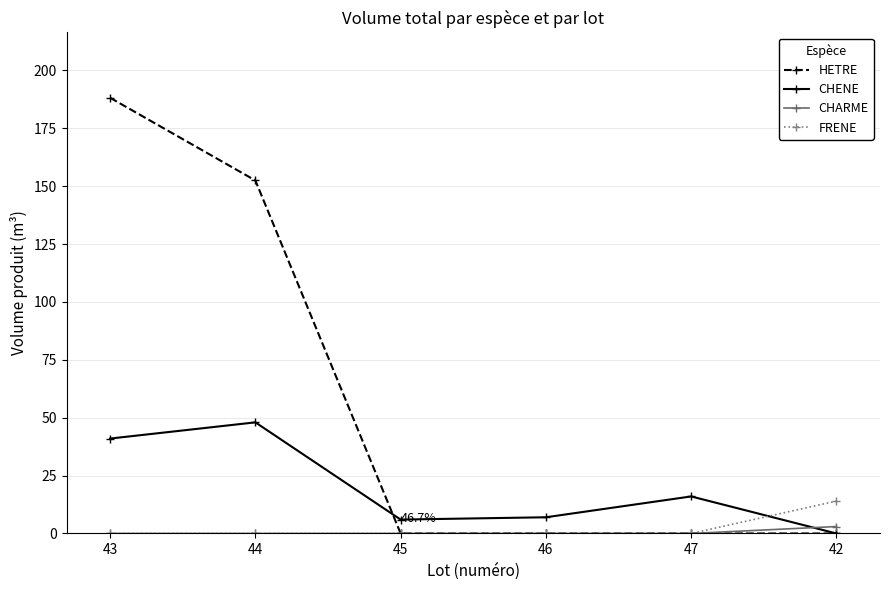

What is the total value across all series at 43?

229.2